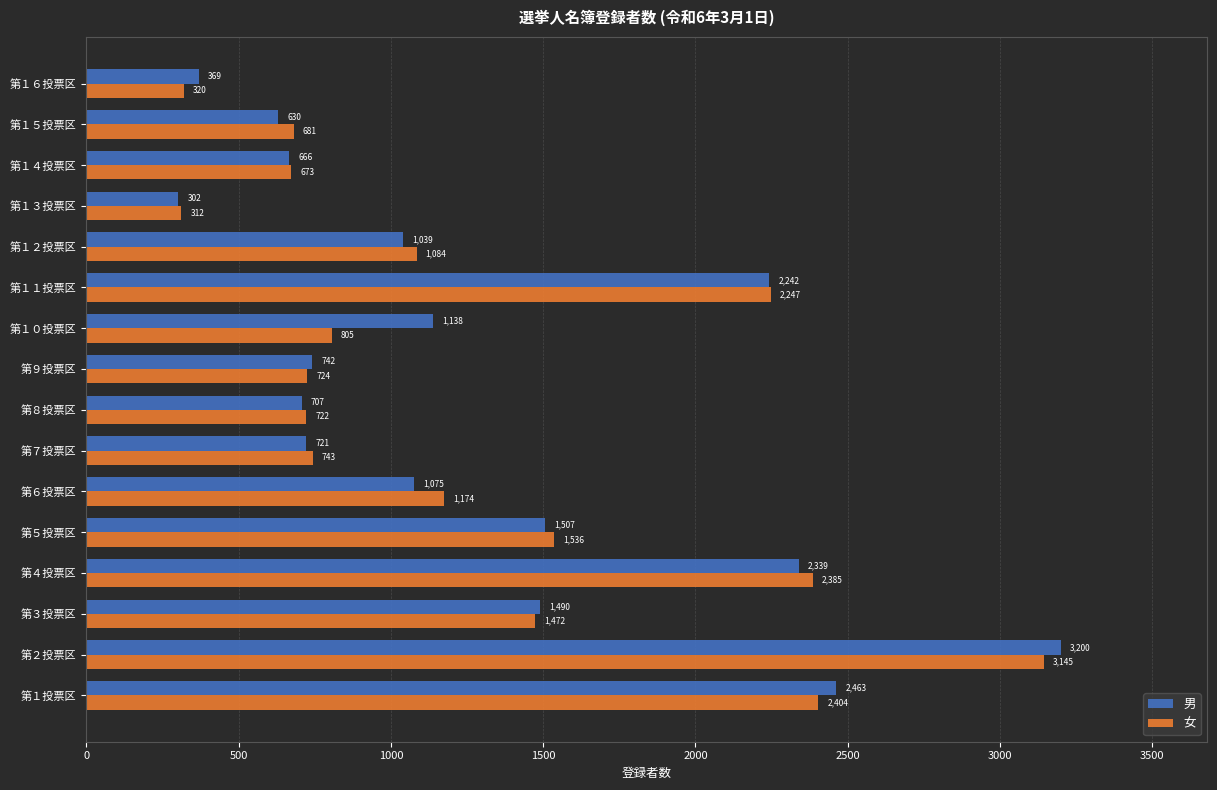

True or false: 女 has a value of 743 at 第７投票区.

True